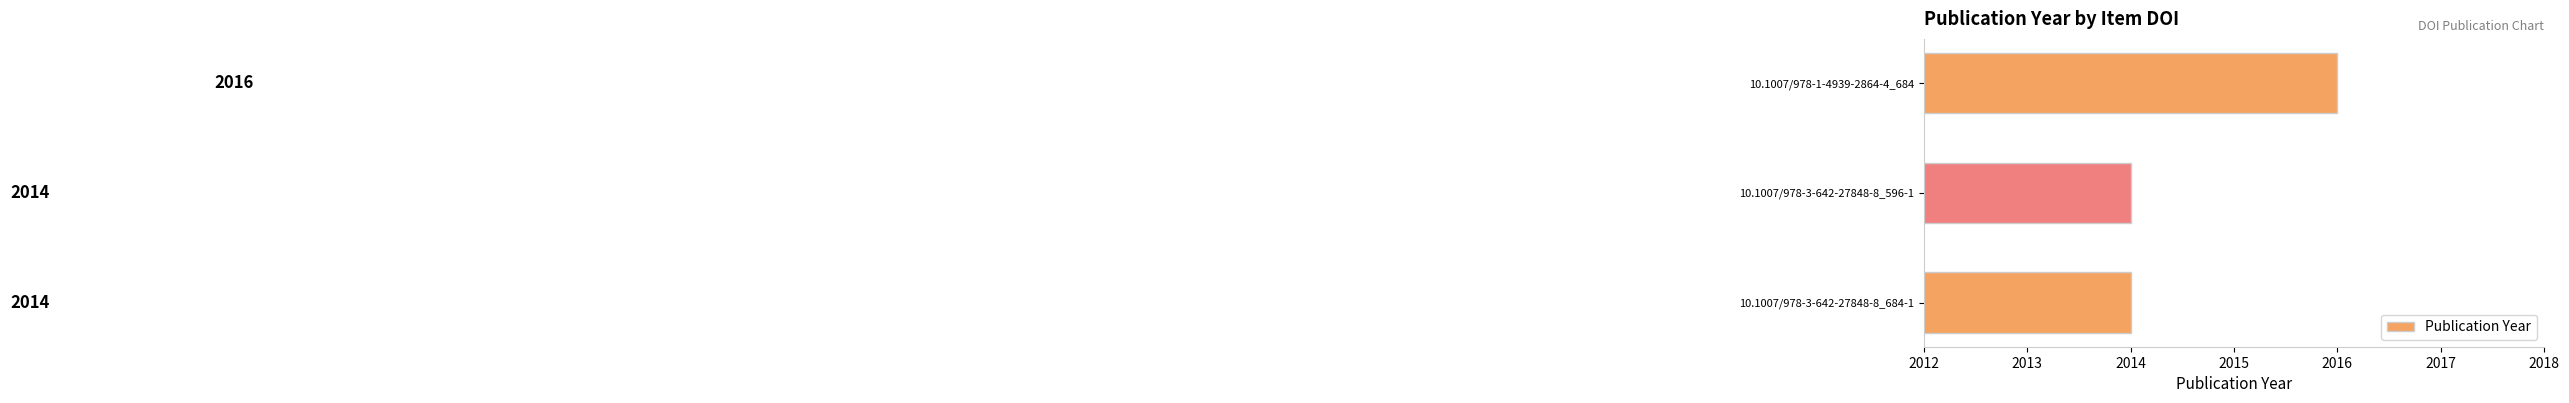

How many bars are there in total?

3